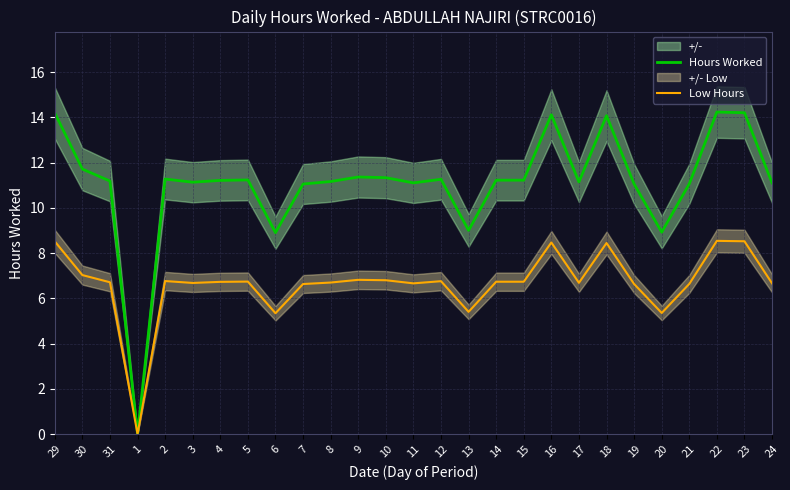

The value of Low Hours at 10 is 6.8. True or false?

True